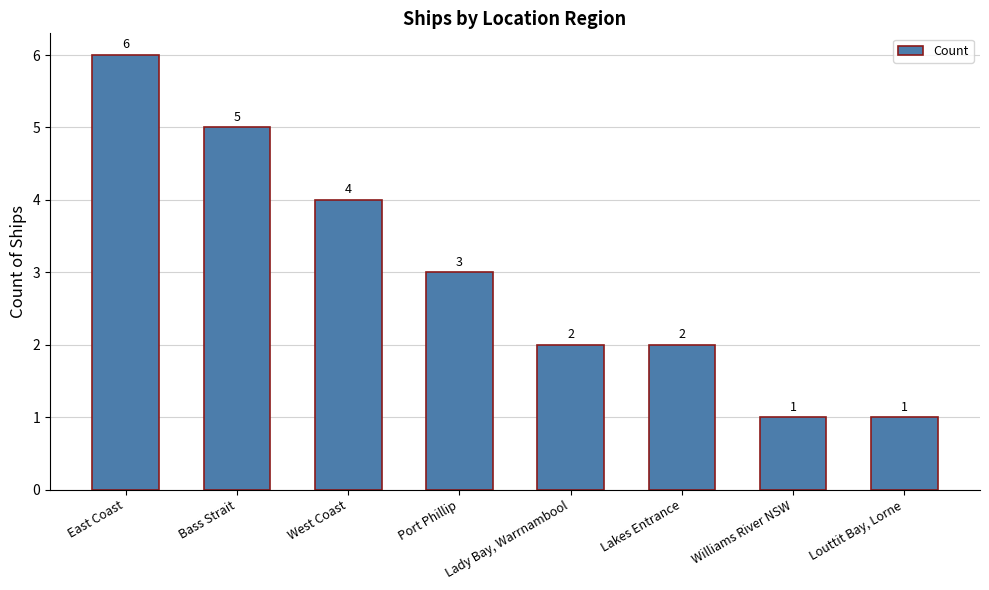

The chart shows a value of 3 at Port Phillip. True or false?

True